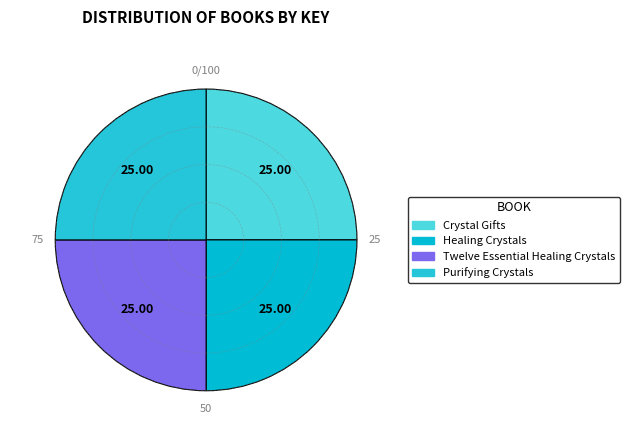

Rank the categories by value from highest to lowest.

Purifying Crystals, Healing Crystals, Twelve Essential Healing Crystals, Crystal Gifts